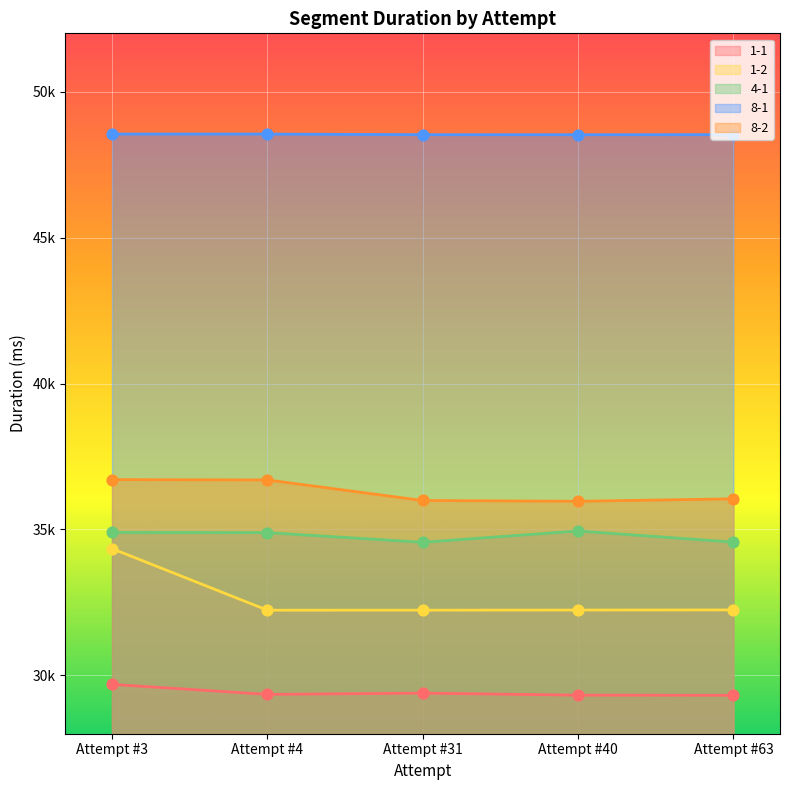

What is the total value across all series at Attempt #40?

180997